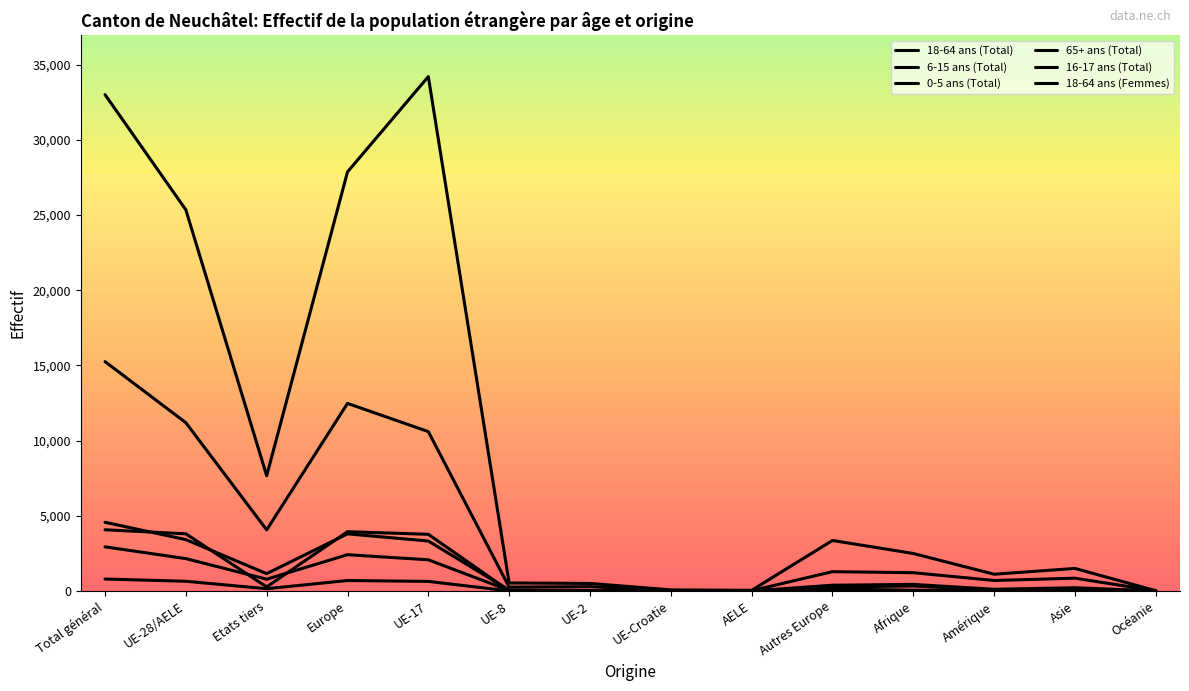

Does the chart have visible grid lines?

No